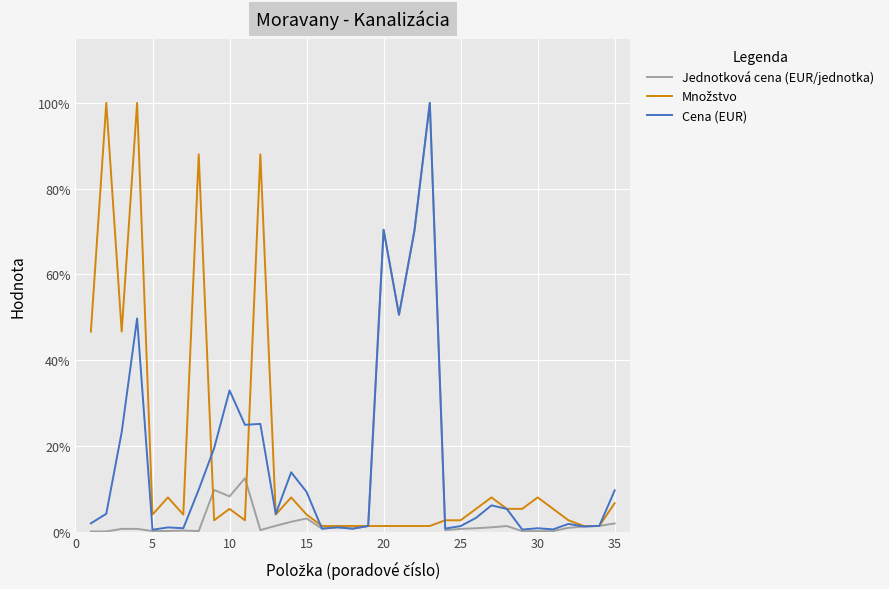

Does the chart display data point markers on the line(s)?

No